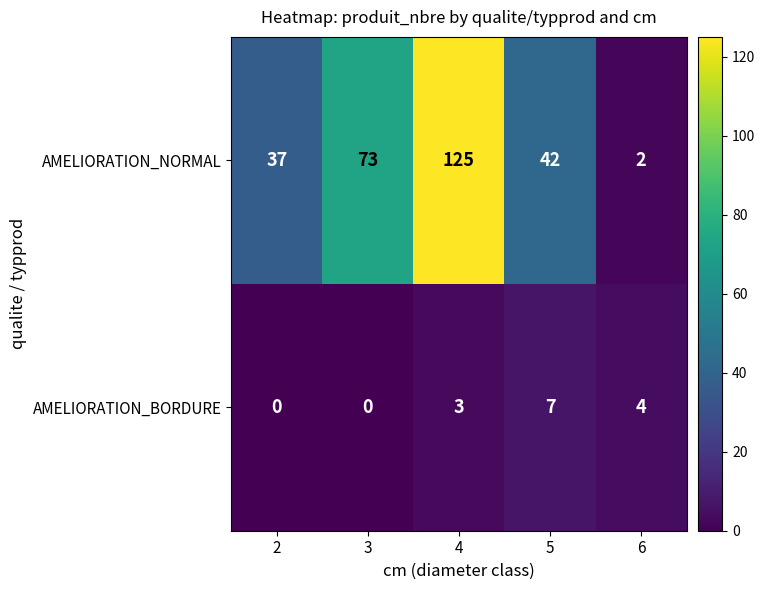

What is the sum of all AMELIORATION_NORMAL values?

279